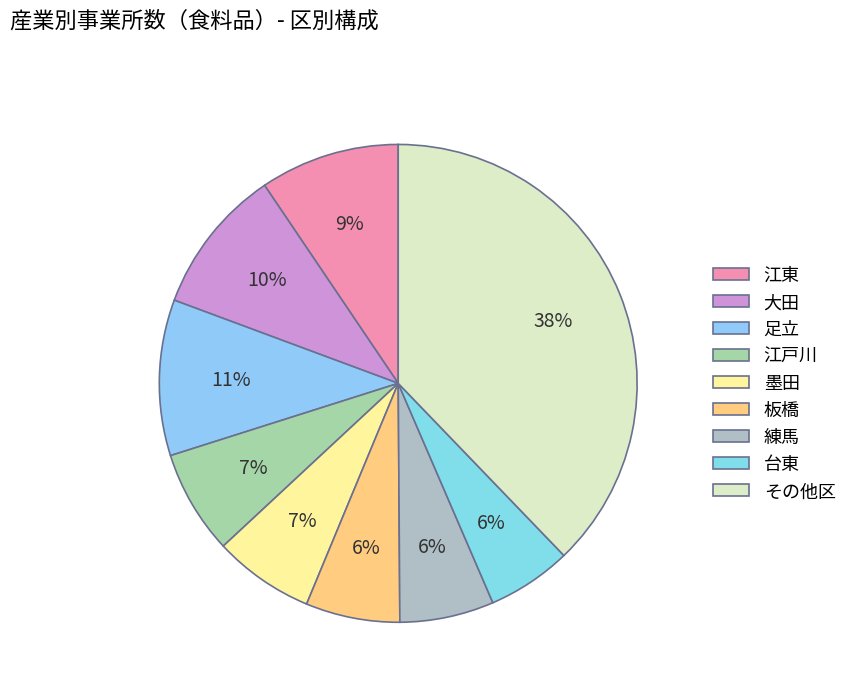

Which category has the biggest portion of the pie?

その他区